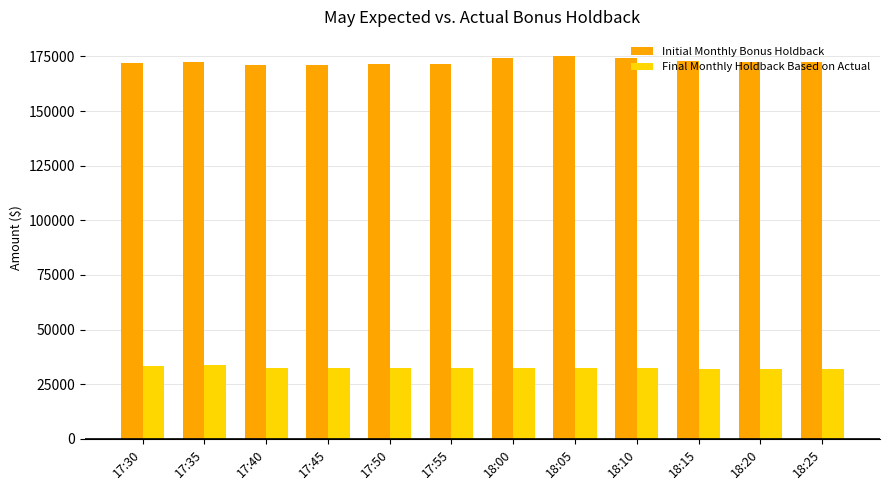

Which series has the largest total across all categories?

Initial Monthly Bonus Holdback